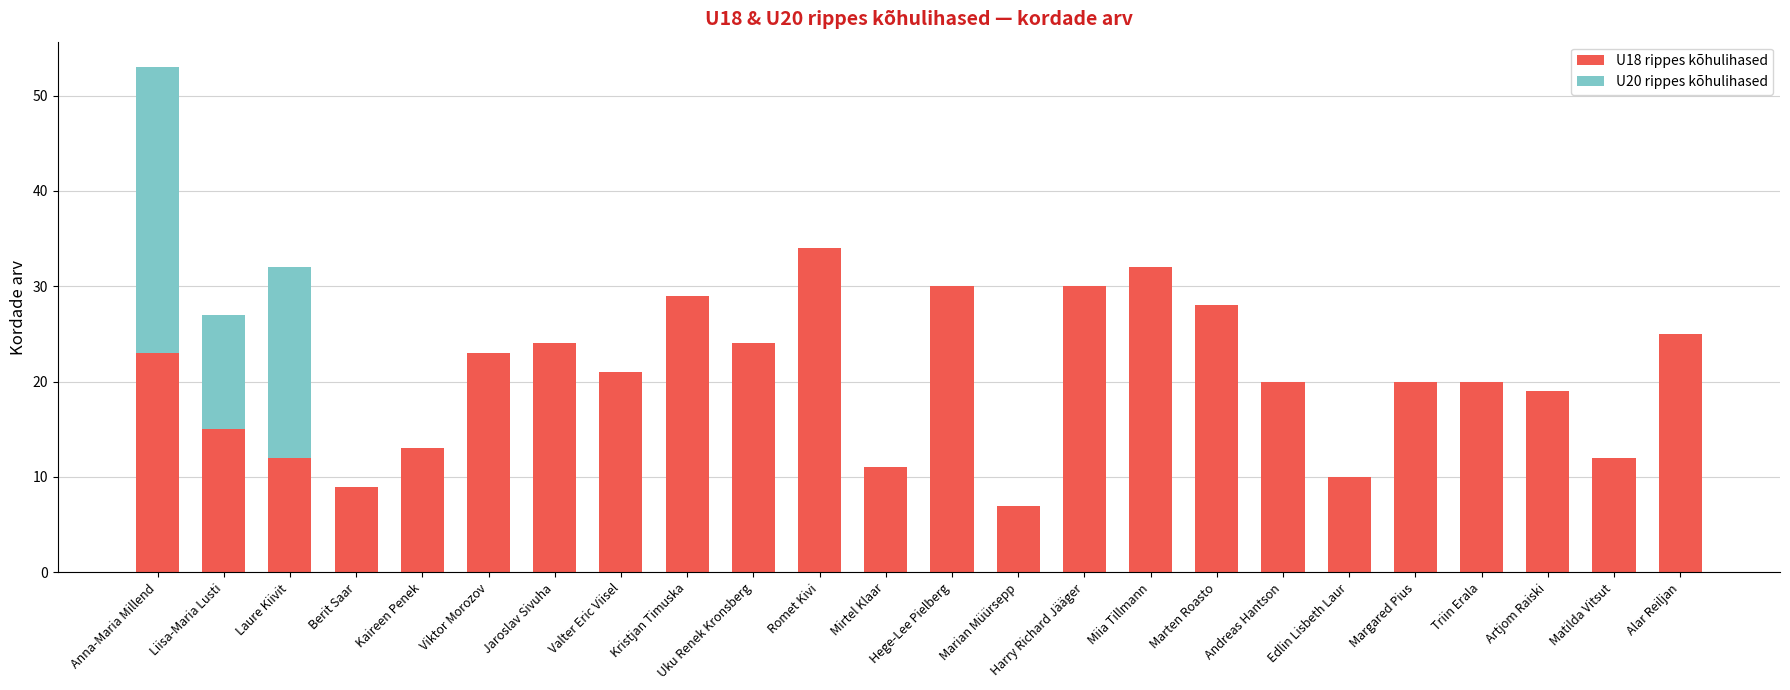

Are the bars horizontal?

No